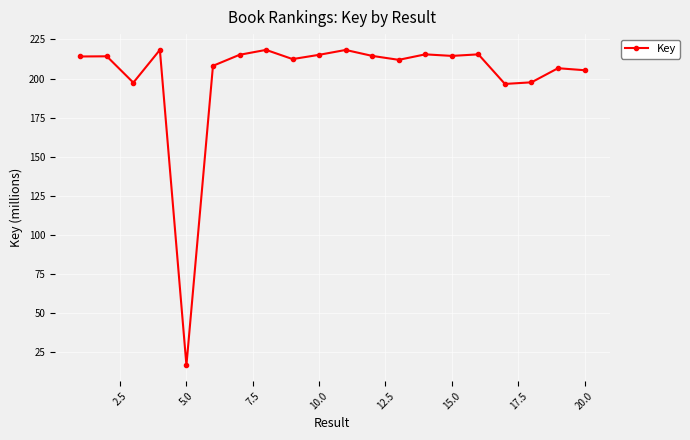

What is the maximum value shown in the chart?

218.3